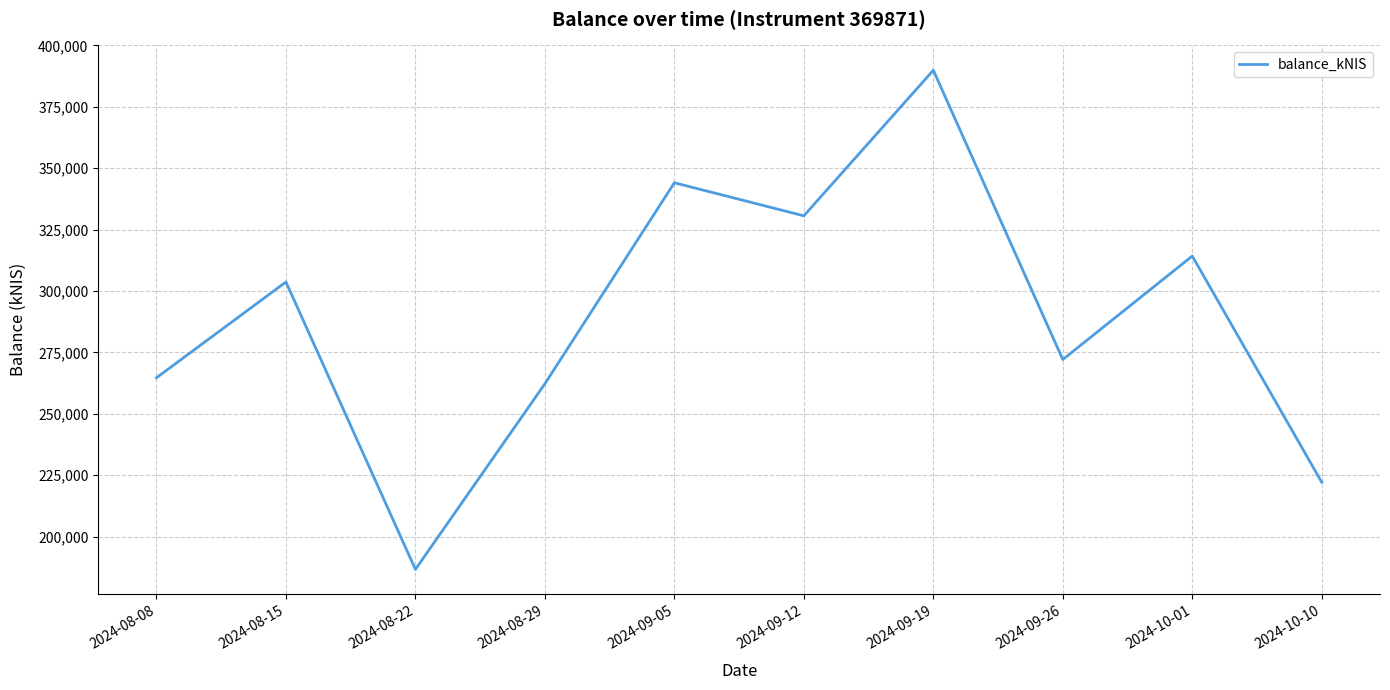

Is it true that the value at 2024-10-01 is 70976.5?

False